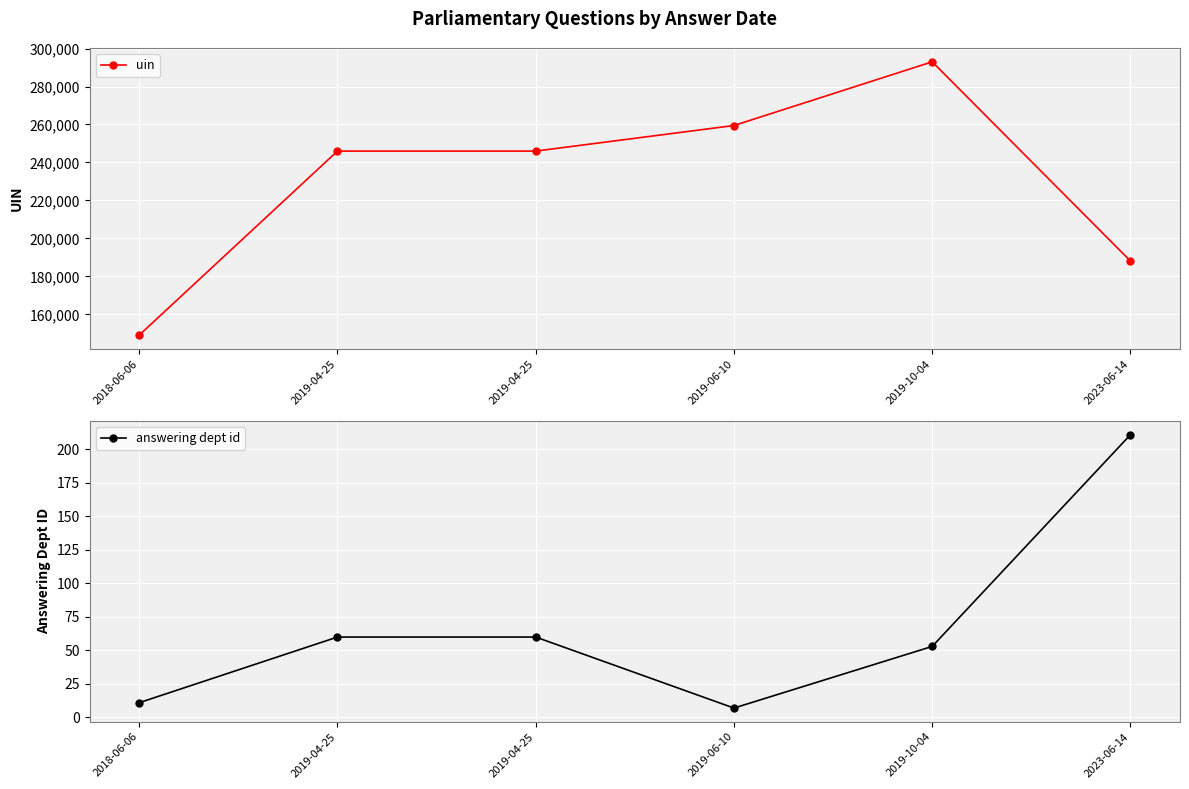

Reading left to right, transcribe all the data shown in this chart.

uin: 2018-06-06=149083	2019-04-25=245994	2019-04-25=245995	2019-06-10=259459	2019-10-04=293001	2023-06-14=188122
answering dept id: 2018-06-06=11	2019-04-25=60	2019-04-25=60	2019-06-10=7	2019-10-04=53	2023-06-14=211